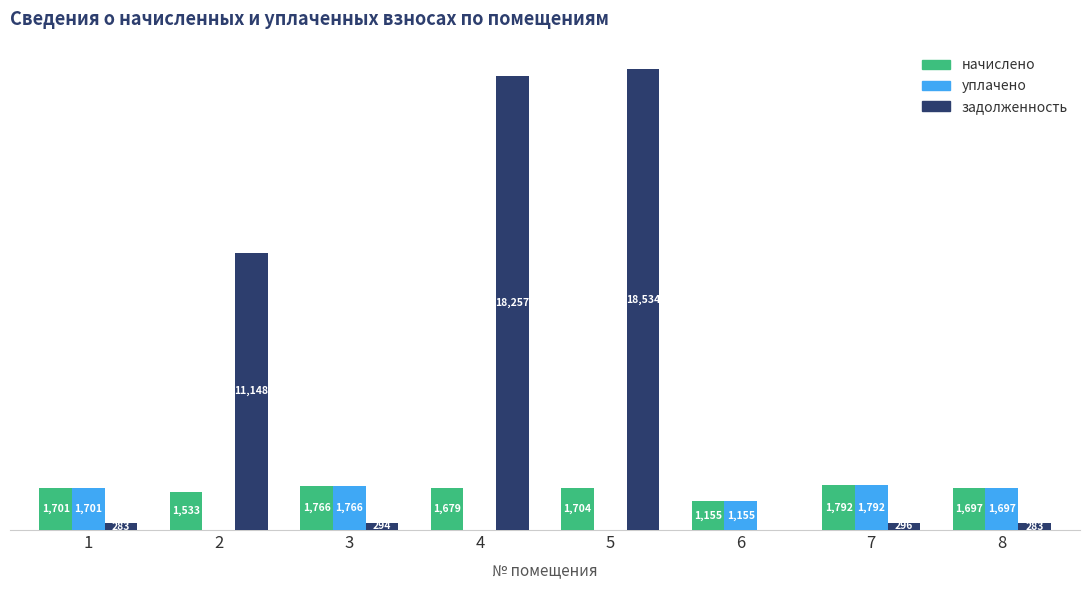

Which series has the largest total across all categories?

задолженность